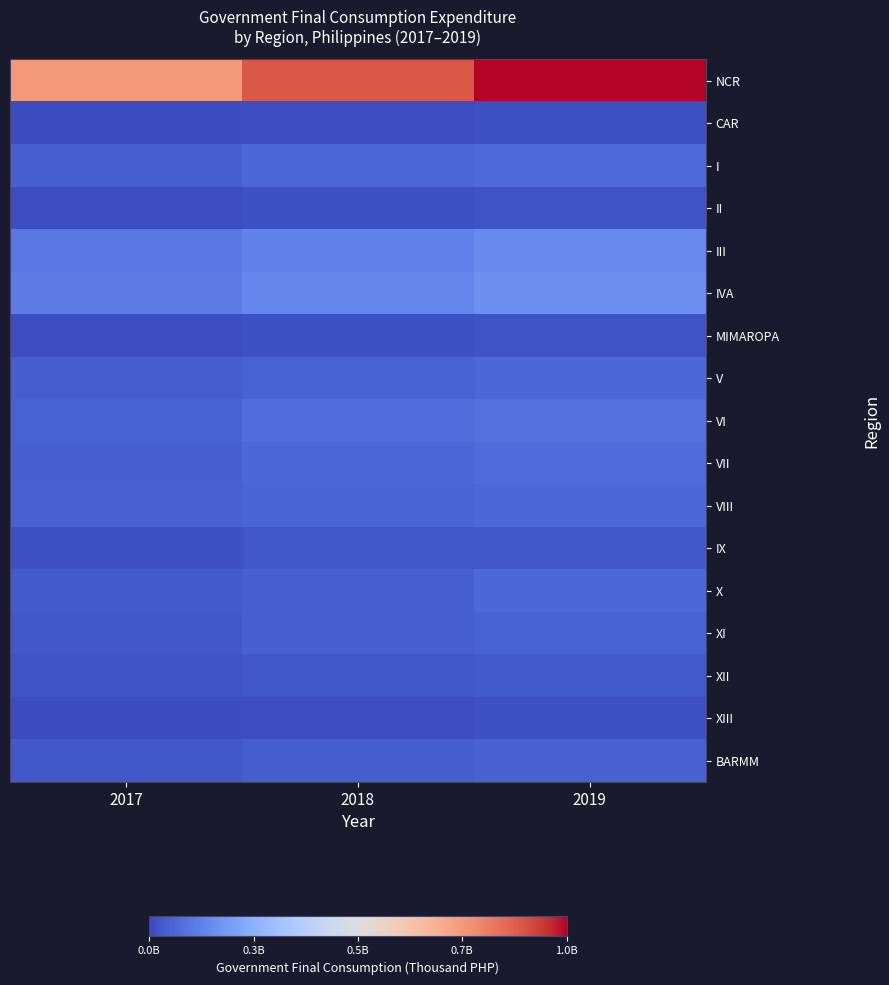

Which category has the highest value across all series?

2019